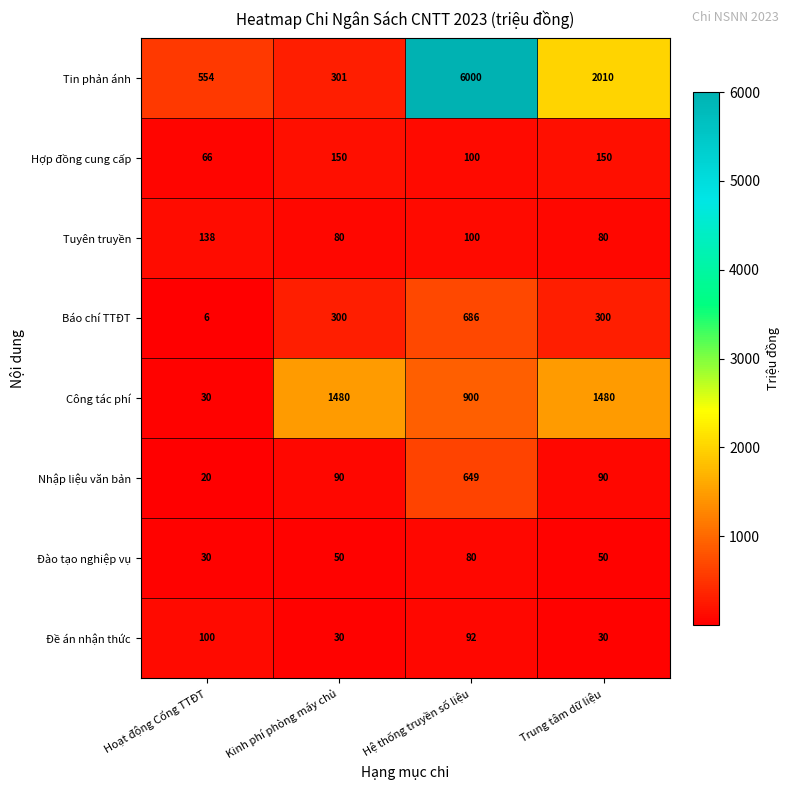

At how many categories does at least one series exceed 2024?

1